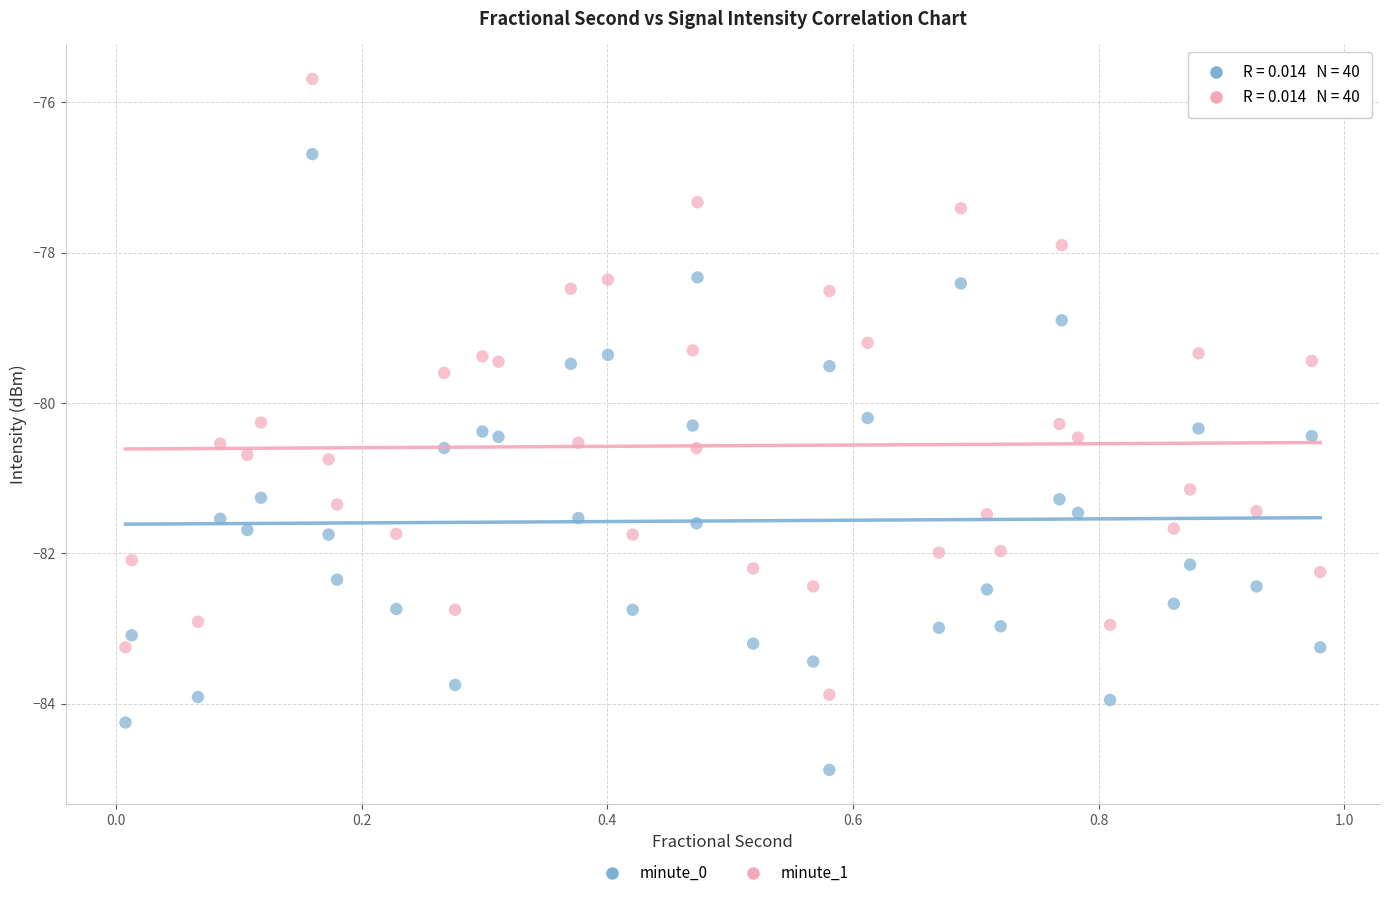

What are all the series names shown in the legend?

minute_0, minute_1